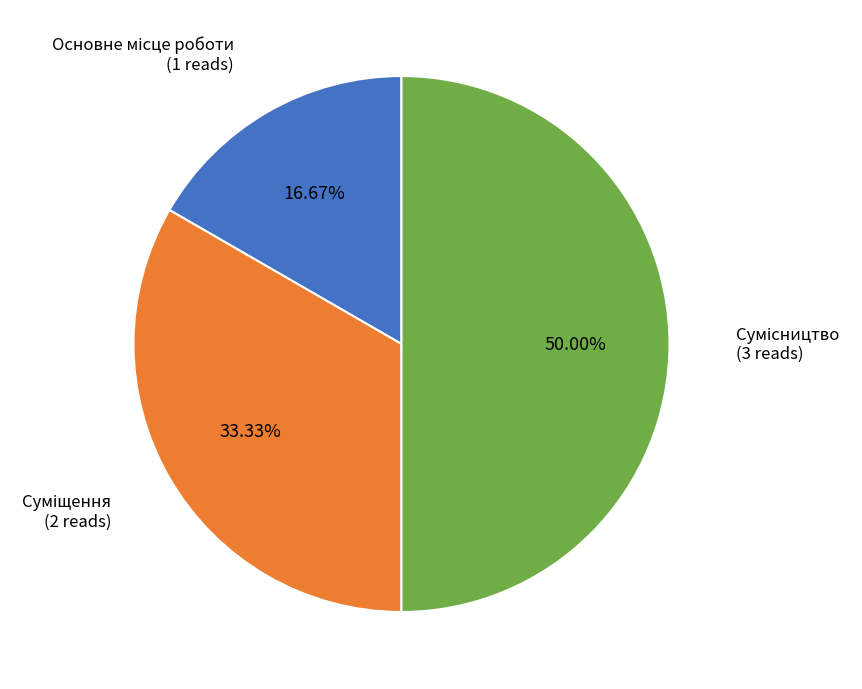

How many segments does this pie chart have?

3